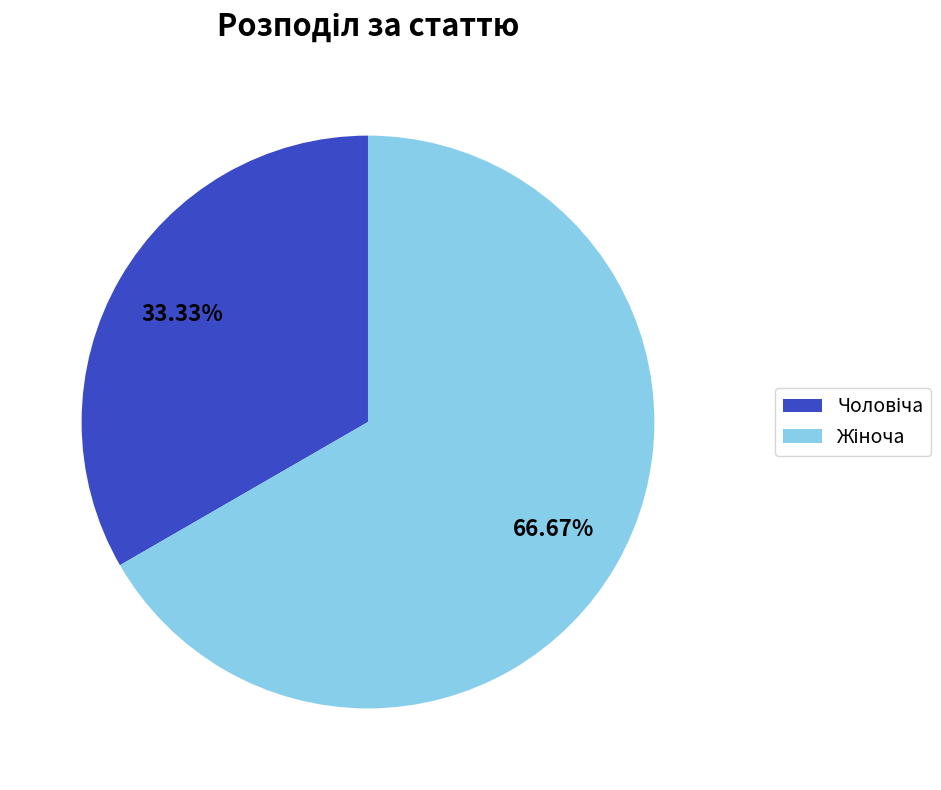

Does any single category account for the majority?

Yes